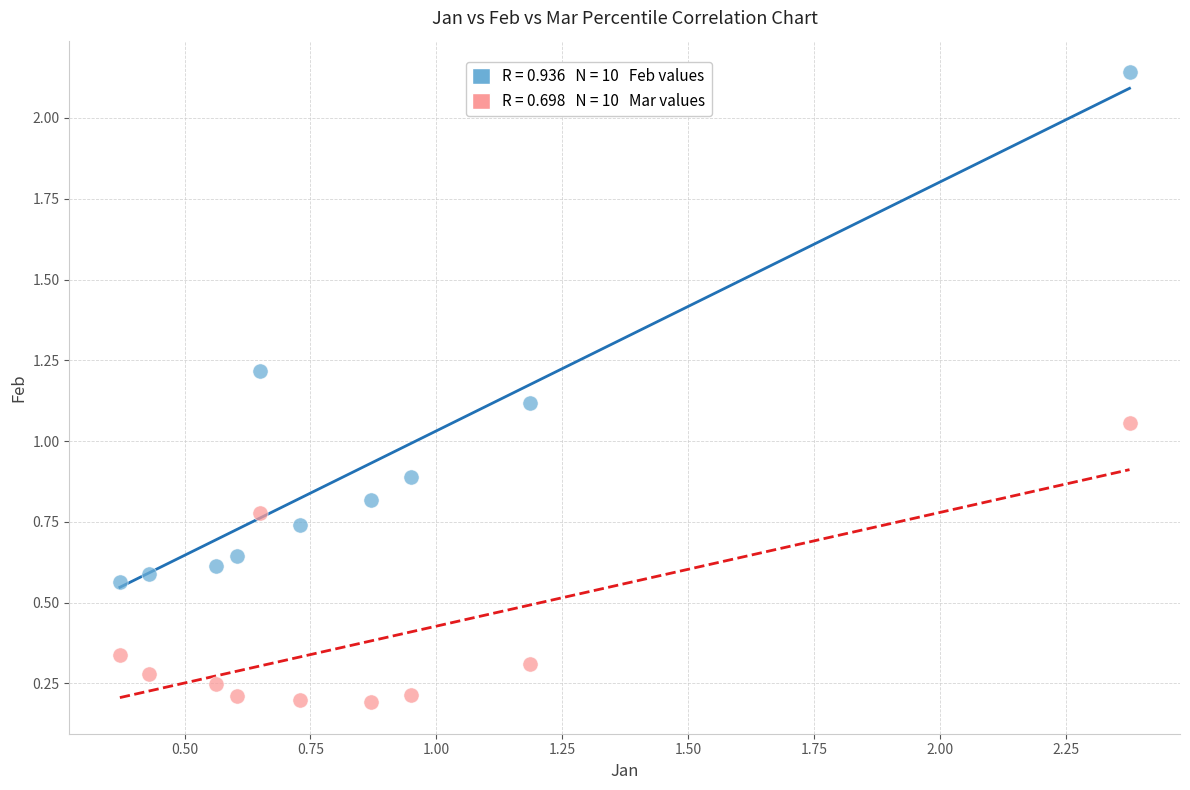

Across all data points, what is the range of X values (max minus min)?

2.0